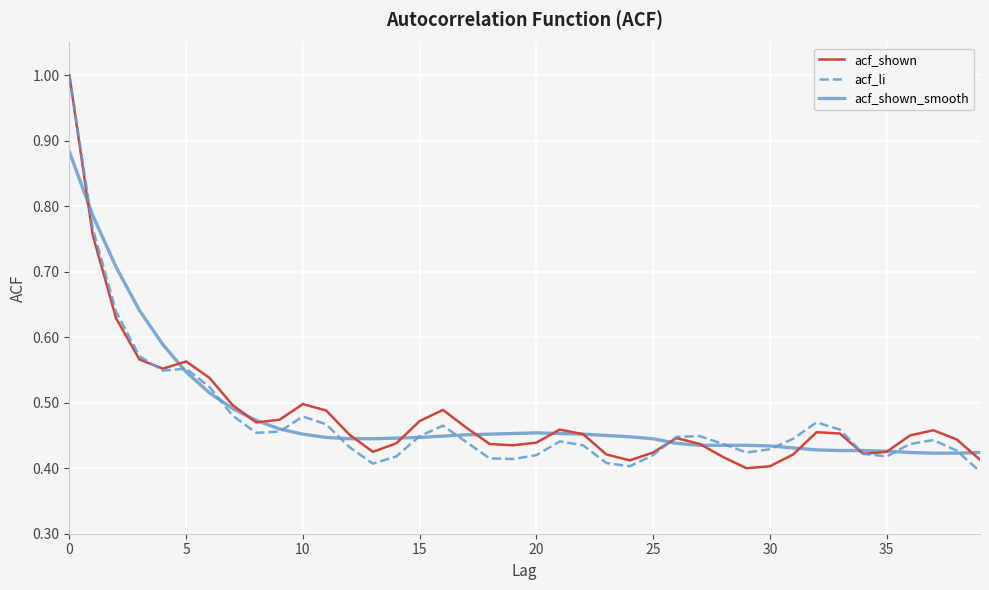

What is the maximum value shown in the chart?

1.0